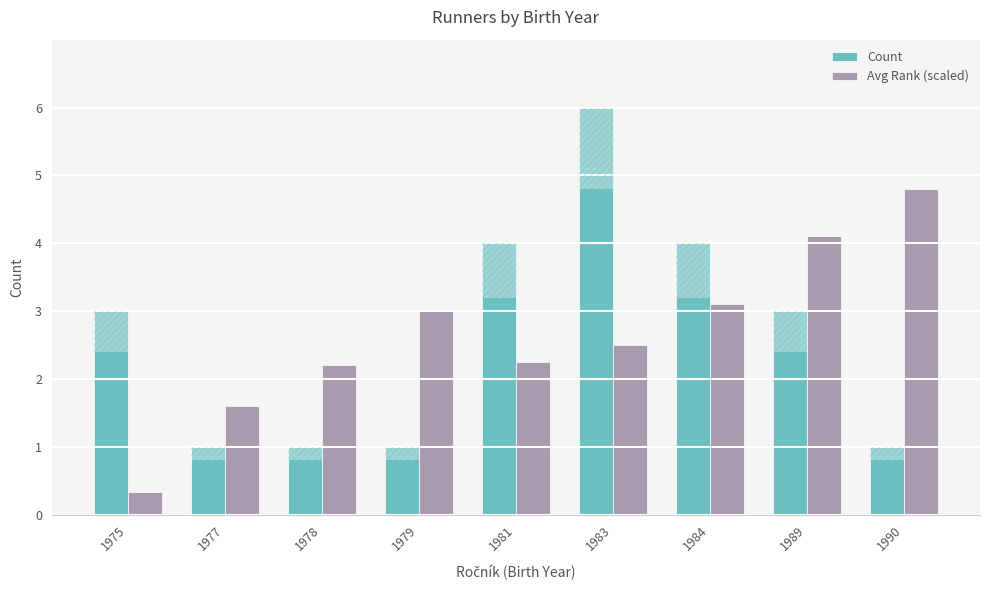

What is the difference between the highest and lowest values at 1989?

1.1